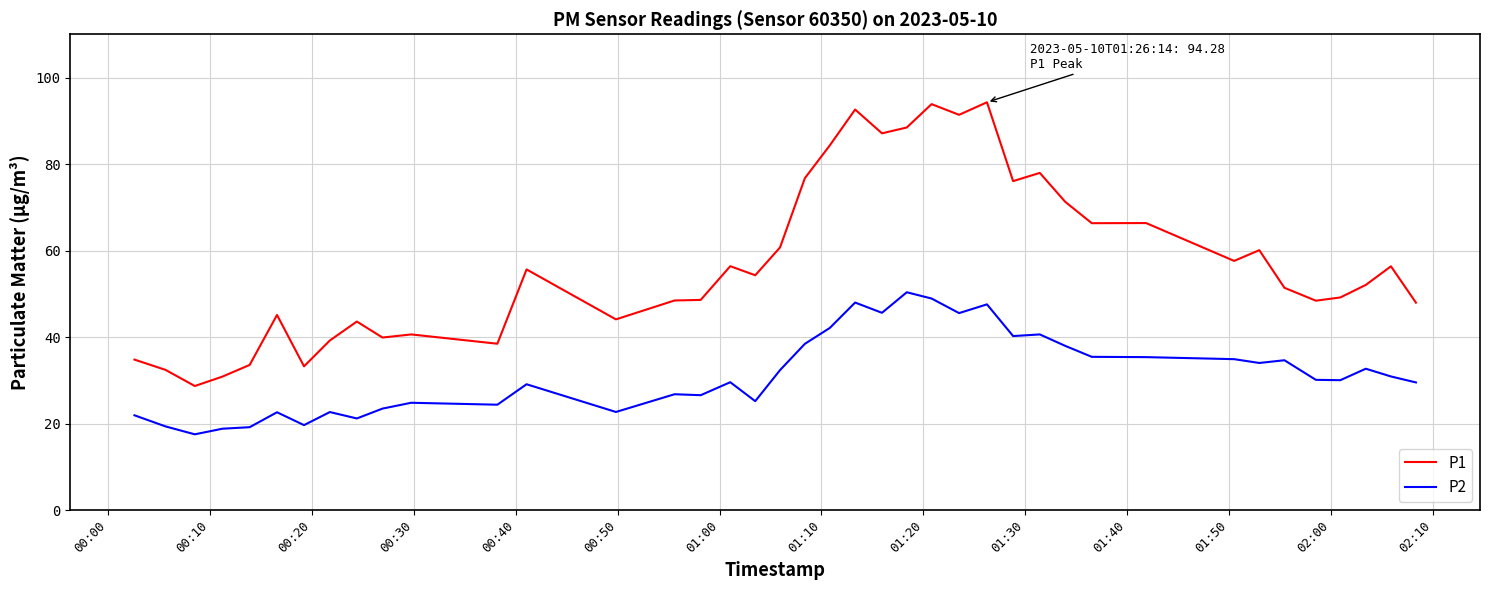

True or false: P1 and P2 intersect in this chart.

False